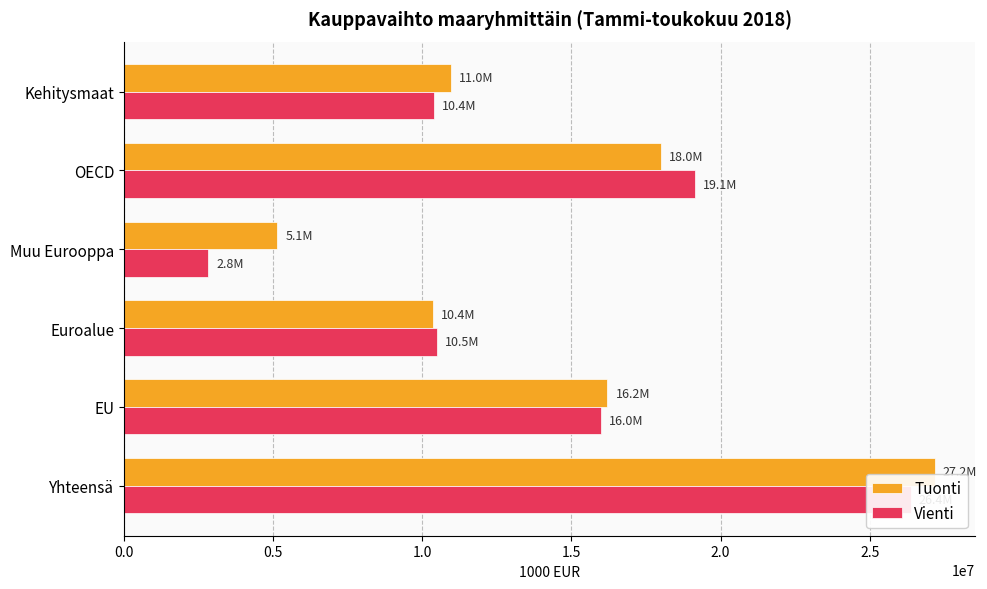

How many data points in Tuonti are less than 16205460?

3